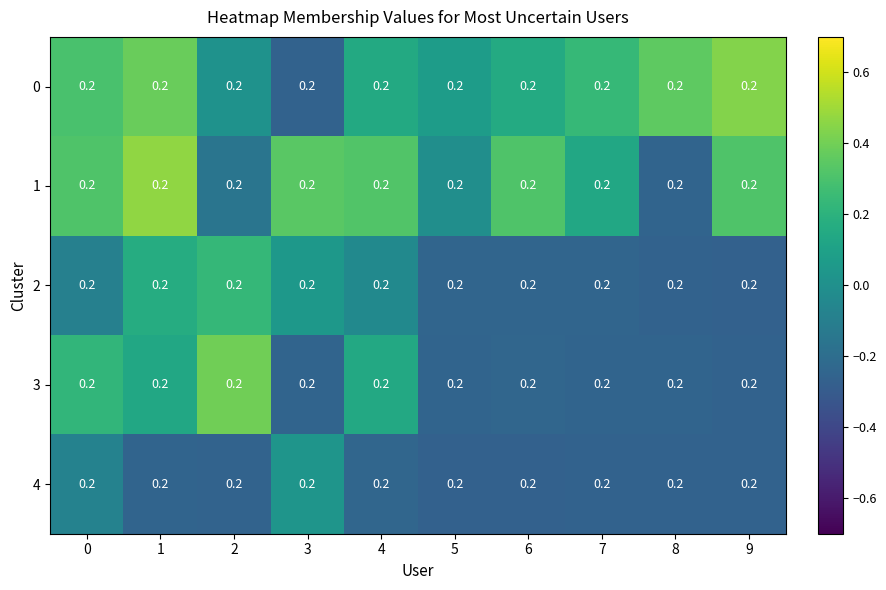

How many positive values does the 3 series have?

4